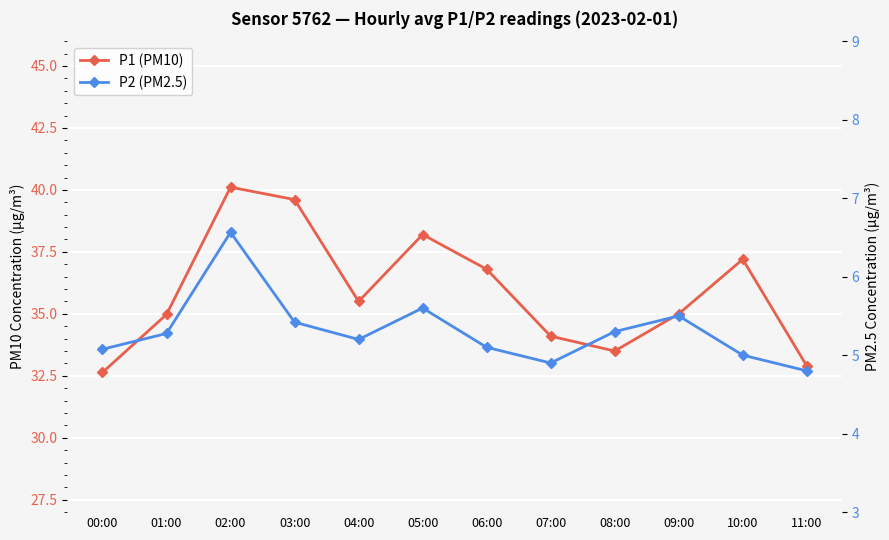

In P2 (PM2.5), how many points are lower than both neighbors (excluding endpoints)?

2